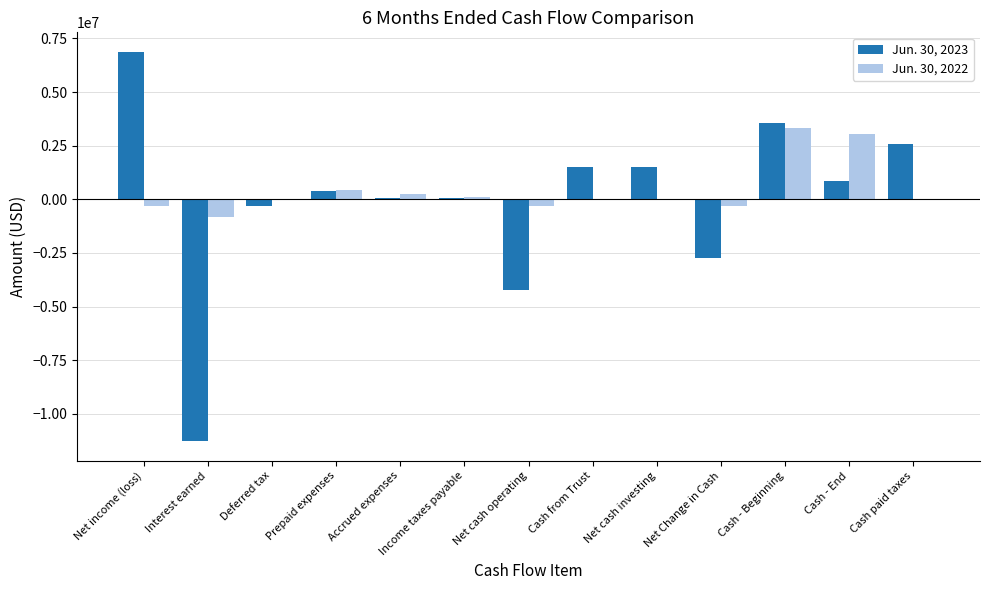

Which series has the largest range (max minus min)?

Jun. 30, 2023